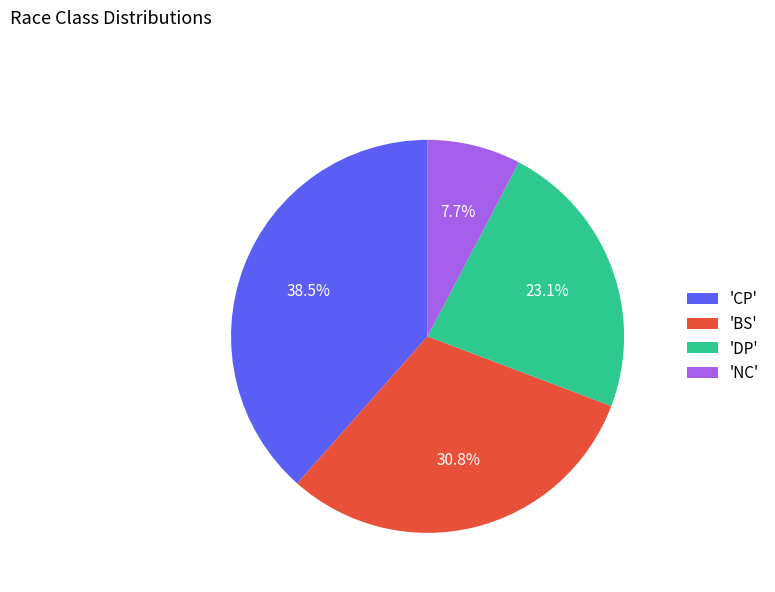

Which has a higher value, 'NC' or 'DP'?

'DP'